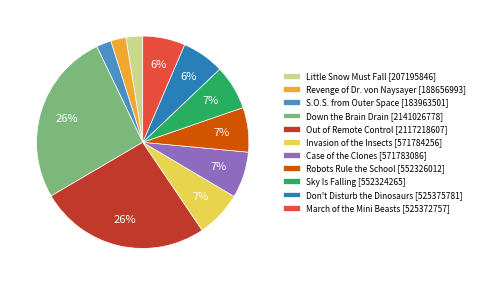

How many slices are in this pie chart?

11